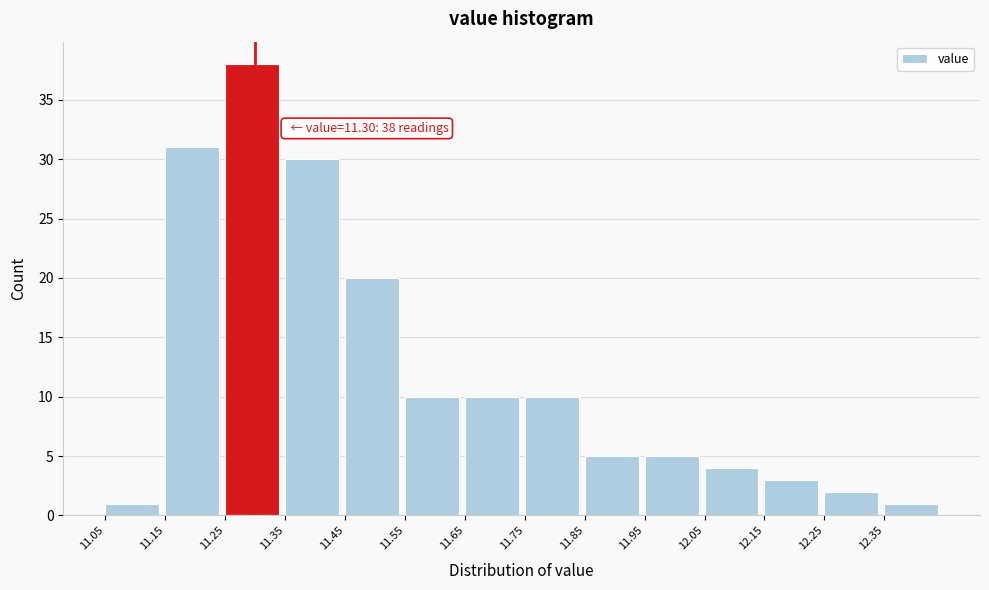

Which range on the x-axis has the tallest bar?

11.25 to 11.35